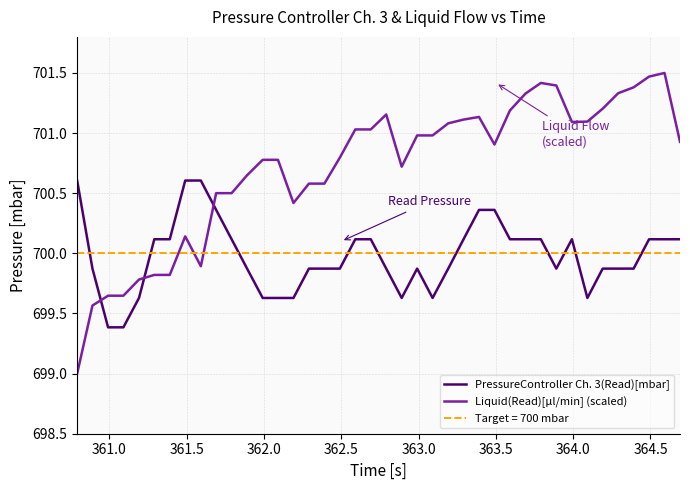

How many times do PressureController Ch. 3(Read)[mbar] and Liquid(Read)[µl/min] (scaled) cross each other?

3